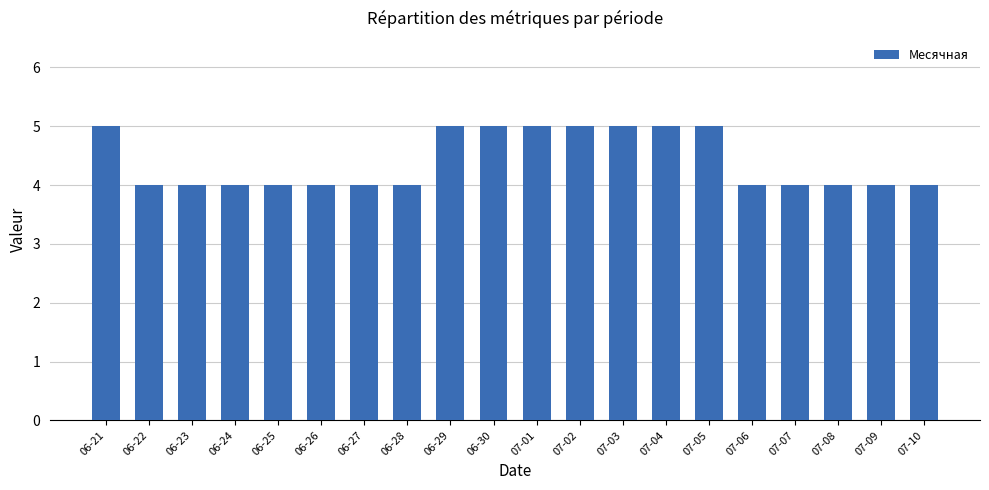

What is the smallest value displayed?

4